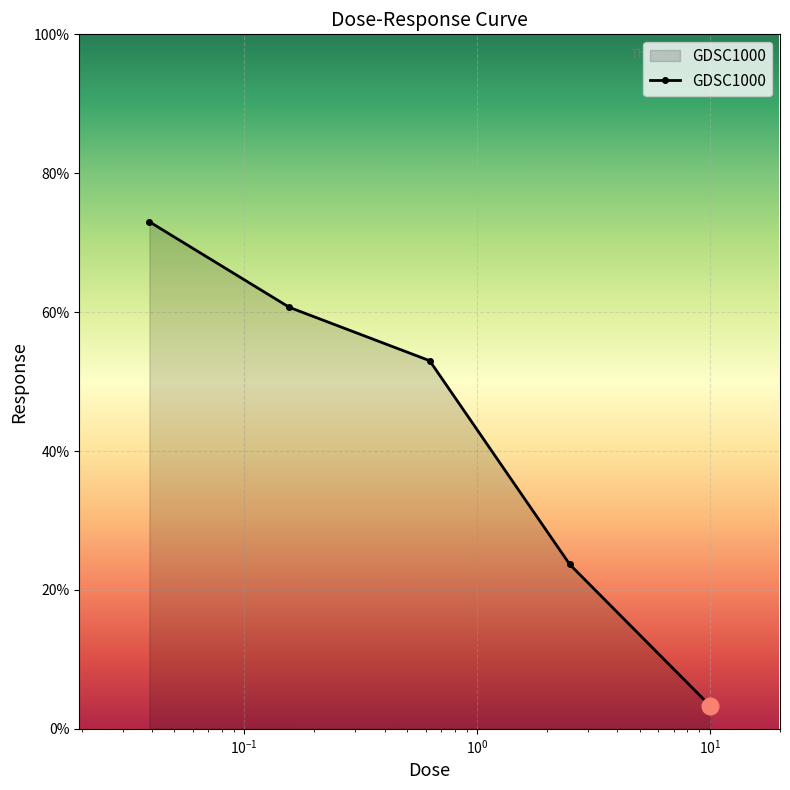

True or false: the data has more than 2 interior local peaks.

False